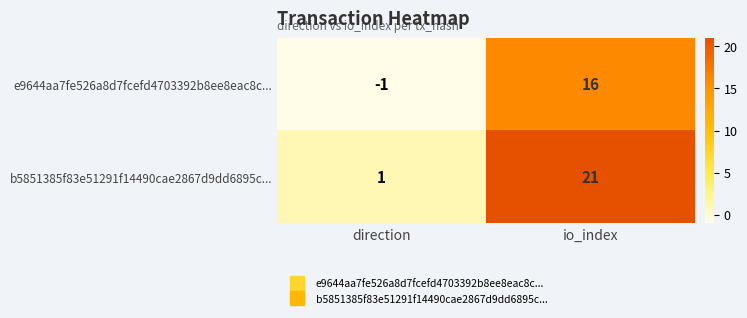

What is the difference between the e9644aa7fe526a8d7fcefd4703392b8ee8eac8c... values at direction and io_index?

17